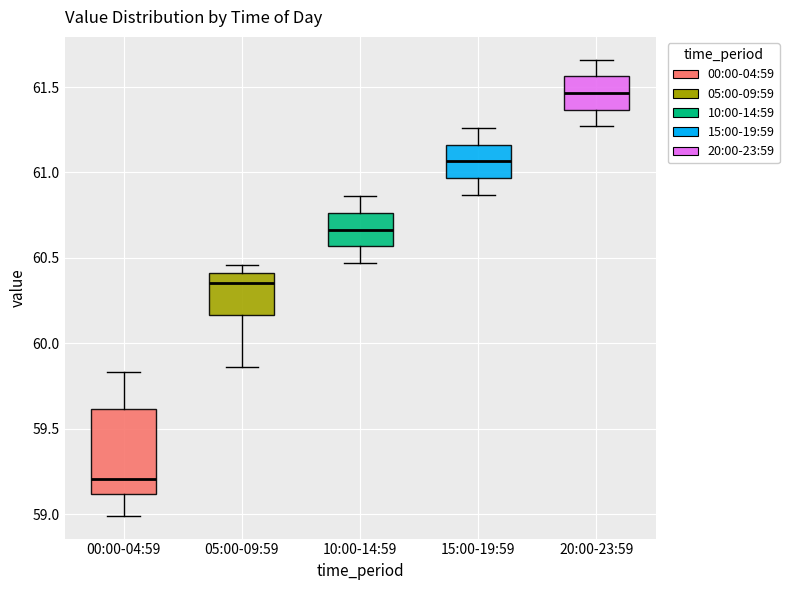

Where does the median line of the box for 05:00-09:59 sit on the y-axis? The values are not printed on the chart, so give them approximately, as read against the axis.

60.35